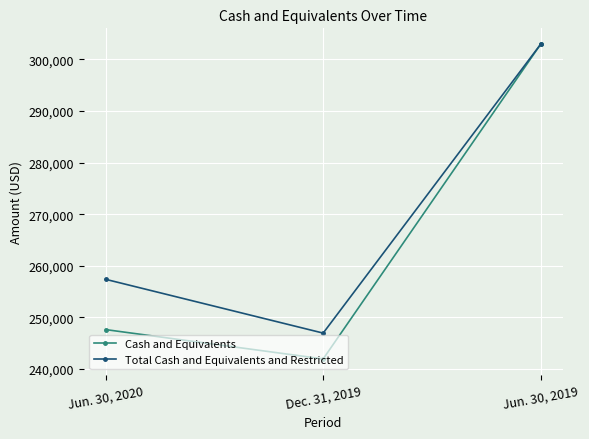

What value does the Cash and Equivalents series have at Dec. 31, 2019?

241970